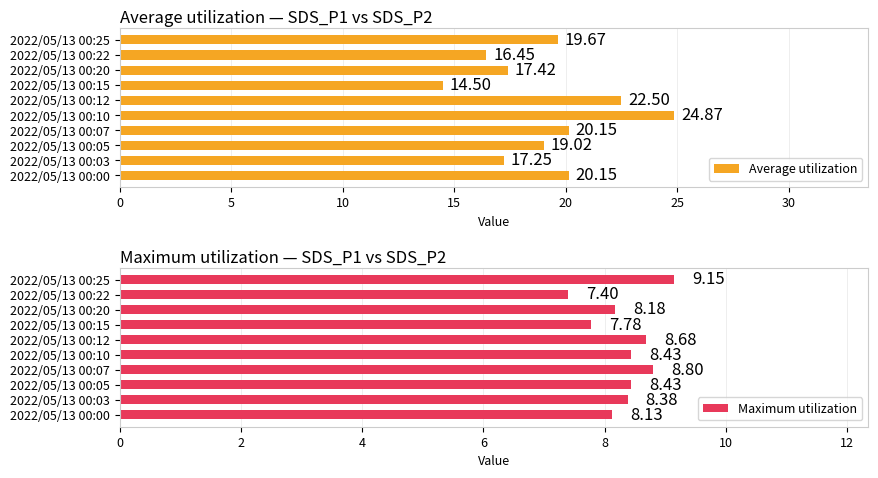

Does the chart contain any negative values?

No